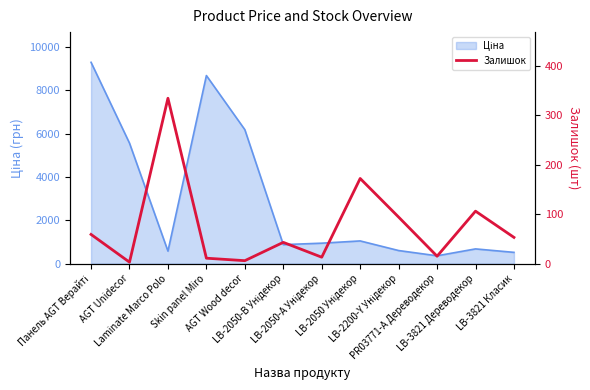

How many lines are shown in the chart?

1